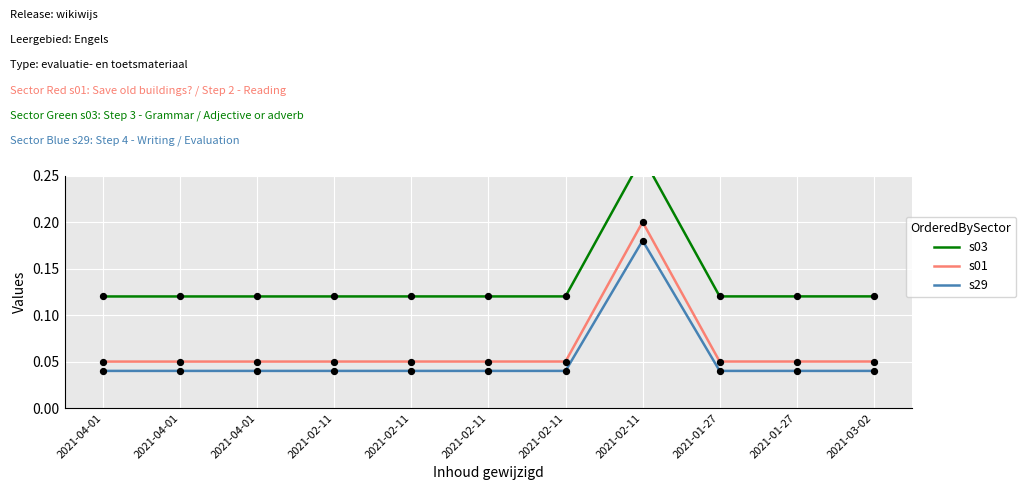

Is the value of s01 at 2021-02-11 greater than the value of s29 at 2021-03-02?

Yes